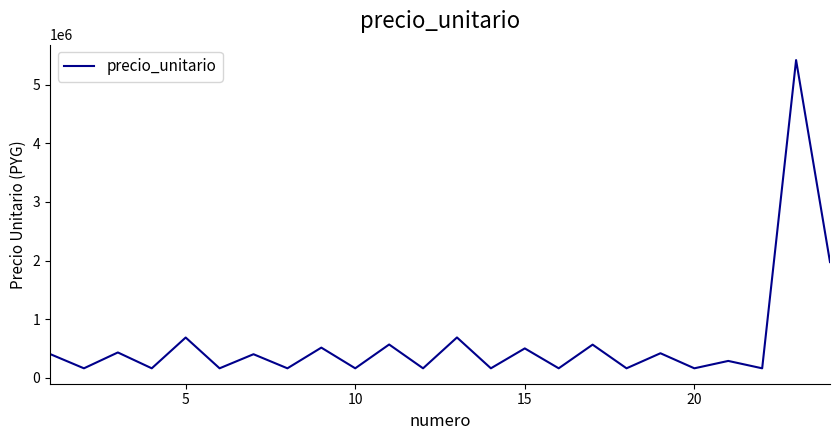

What is the difference between the maximum and minimum values?

5251667